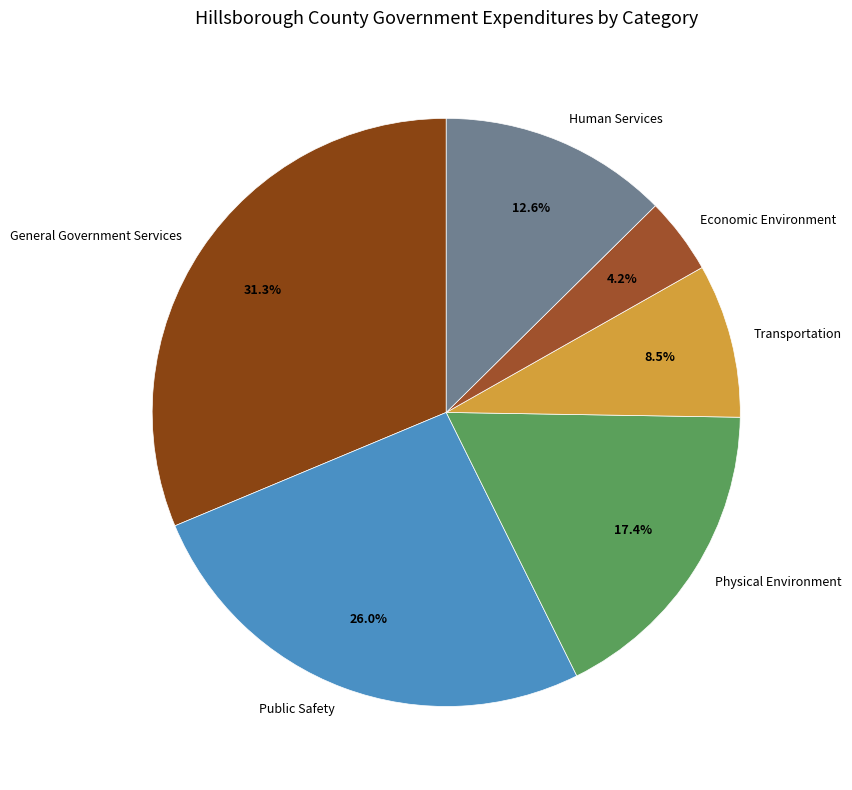

How many slices are in this pie chart?

6